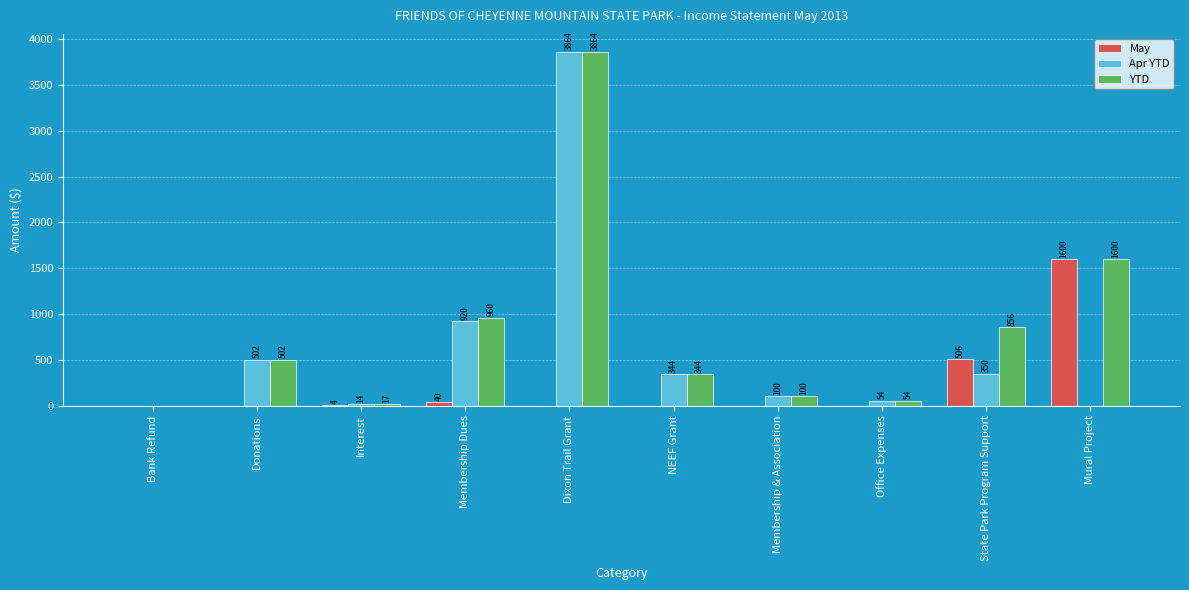

What is the average value of the YTD series?

829.7